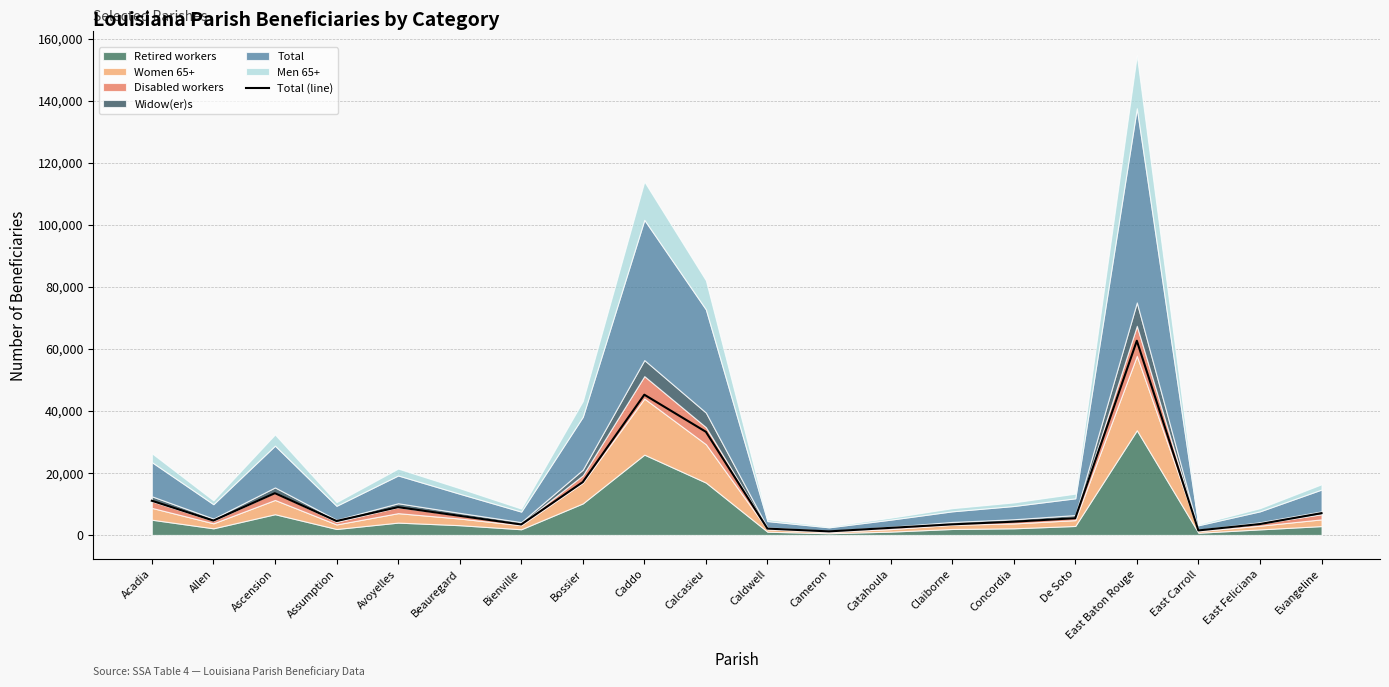

Which has a higher value, Ascension or Bienville?

Ascension